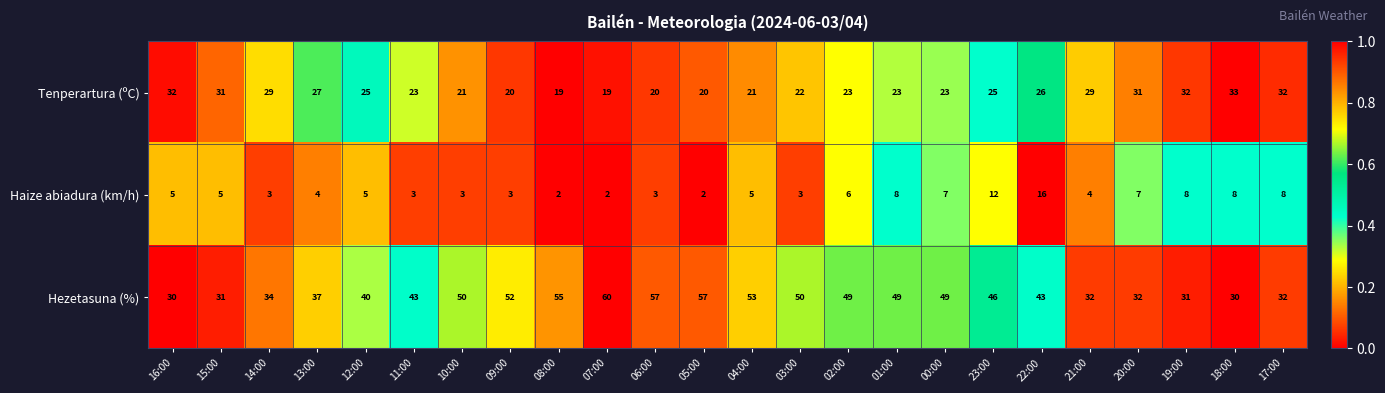

At 01:00, list the series in order from smallest to largest.

Haize abiadura (km/h), Tenperartura (ºC), Hezetasuna (%)